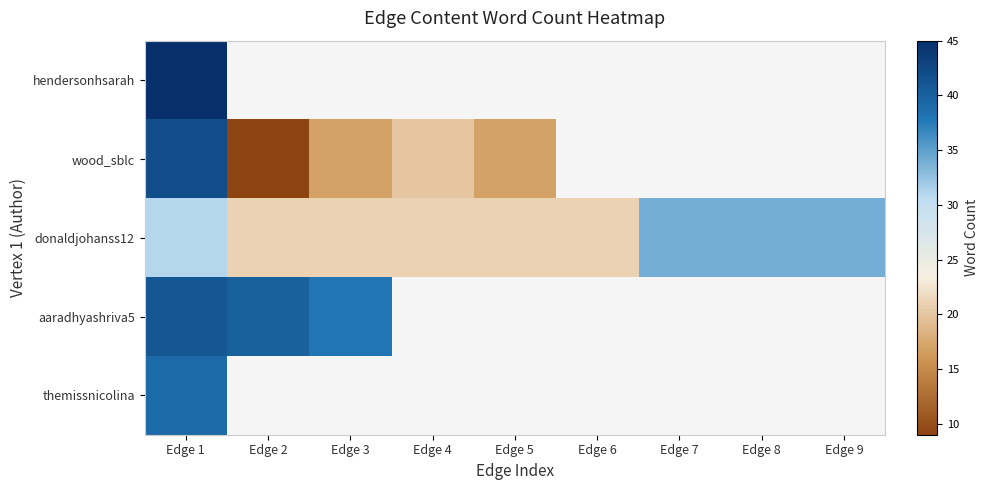

At which category does the chart reach its minimum across all series?

Edge 2